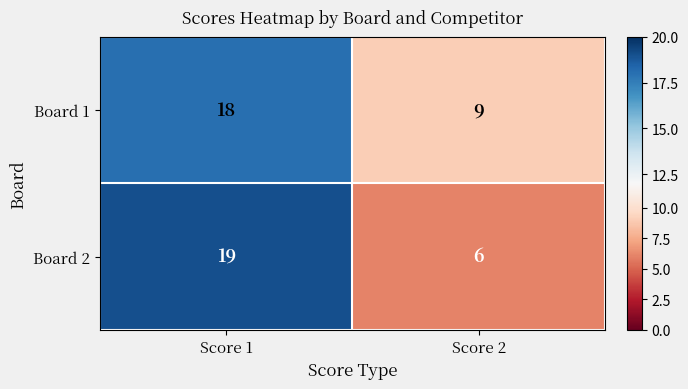

What is the difference between the Board 2 values at Score 1 and Score 2?

13